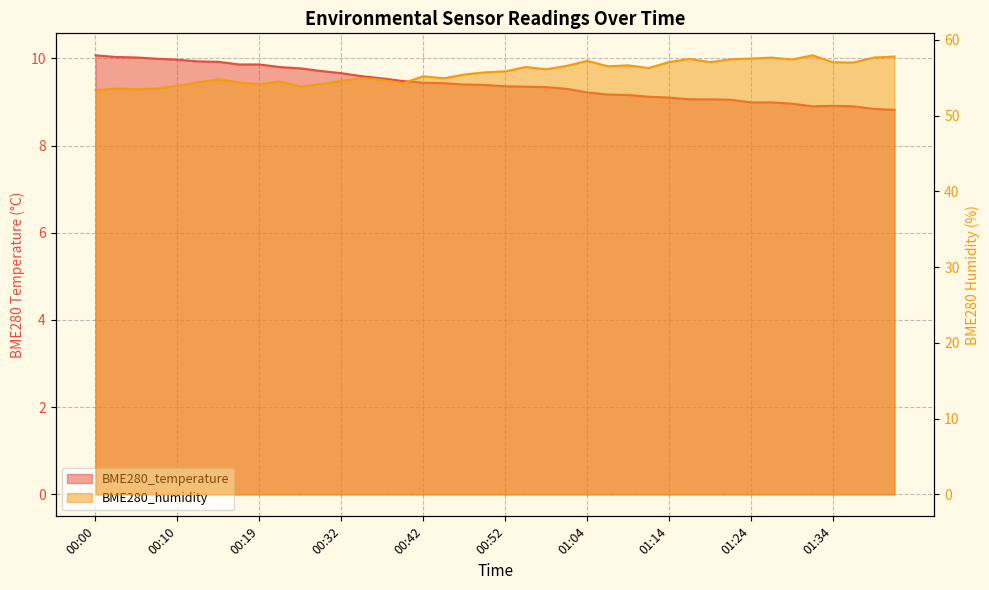

Reading left to right, transcribe all the data shown in this chart.

BME280_temperature: 00:00=10.1	00:02=10.0	00:05=10.0	00:07=10.0	00:10=10.0	00:12=9.9	00:15=9.9	00:17=9.9	00:19=9.9	00:25=9.8	00:27=9.8	00:30=9.7	00:32=9.7	00:35=9.6	00:37=9.5	00:39=9.5	00:42=9.4	00:44=9.4	00:47=9.4	00:49=9.4	00:52=9.4	00:54=9.3	00:57=9.3	00:59=9.3	01:04=9.2	01:07=9.2	01:09=9.2	01:12=9.1	01:14=9.1	01:17=9.1	01:19=9.1	01:21=9.1	01:24=9.0	01:26=9.0	01:29=9.0	01:31=8.9	01:34=8.9	01:36=8.9	01:41=8.8	01:44=8.8
BME280_humidity: 00:00=53.3	00:02=53.6	00:05=53.5	00:07=53.6	00:10=53.9	00:12=54.4	00:15=54.8	00:17=54.4	00:19=54.1	00:25=54.5	00:27=53.8	00:30=54.1	00:32=54.6	00:35=55.0	00:37=54.7	00:39=54.3	00:42=55.2	00:44=54.9	00:47=55.4	00:49=55.7	00:52=55.8	00:54=56.4	00:57=56.1	00:59=56.6	01:04=57.2	01:07=56.5	01:09=56.6	01:12=56.3	01:14=57.1	01:17=57.5	01:19=57.0	01:21=57.4	01:24=57.5	01:26=57.6	01:29=57.4	01:31=58.0	01:34=57.0	01:36=57.0	01:41=57.7	01:44=57.8